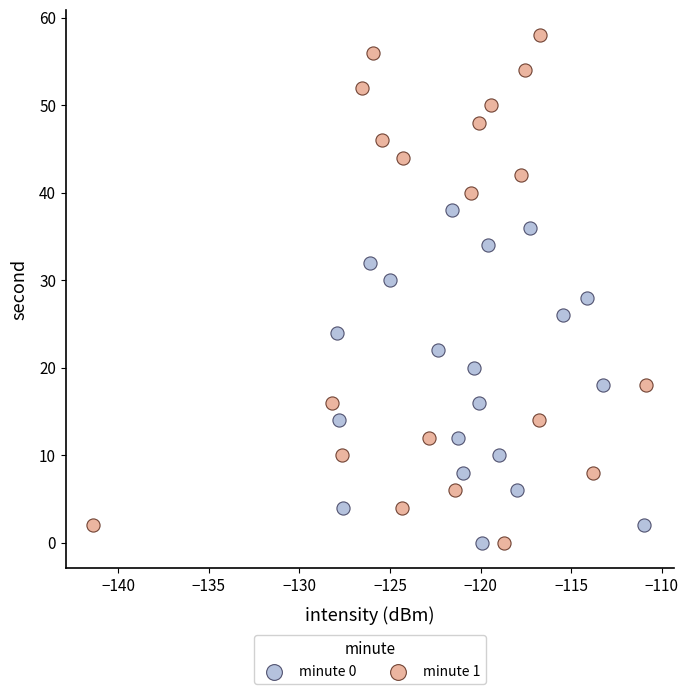

Which series has the widest spread of Y values?

minute 1